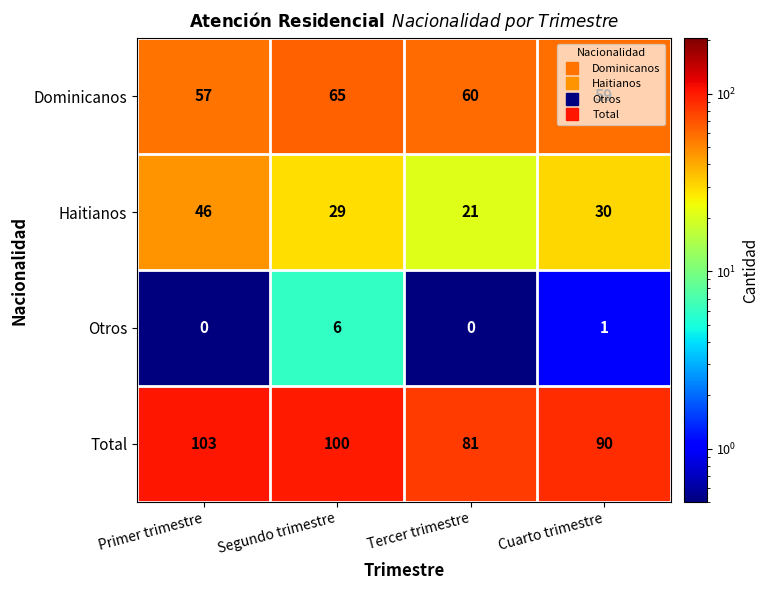

True or false: Otros has a value of 0 at Tercer trimestre.

True